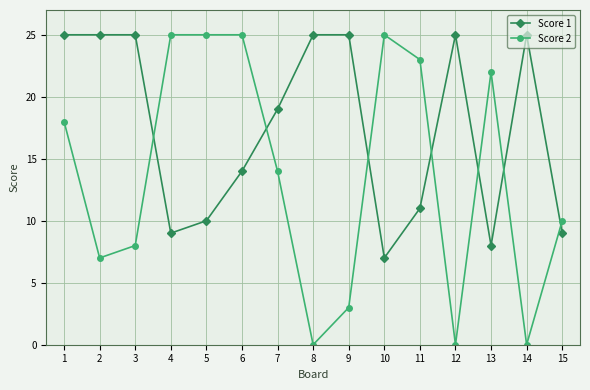

What is the total value across all series at 2?

32